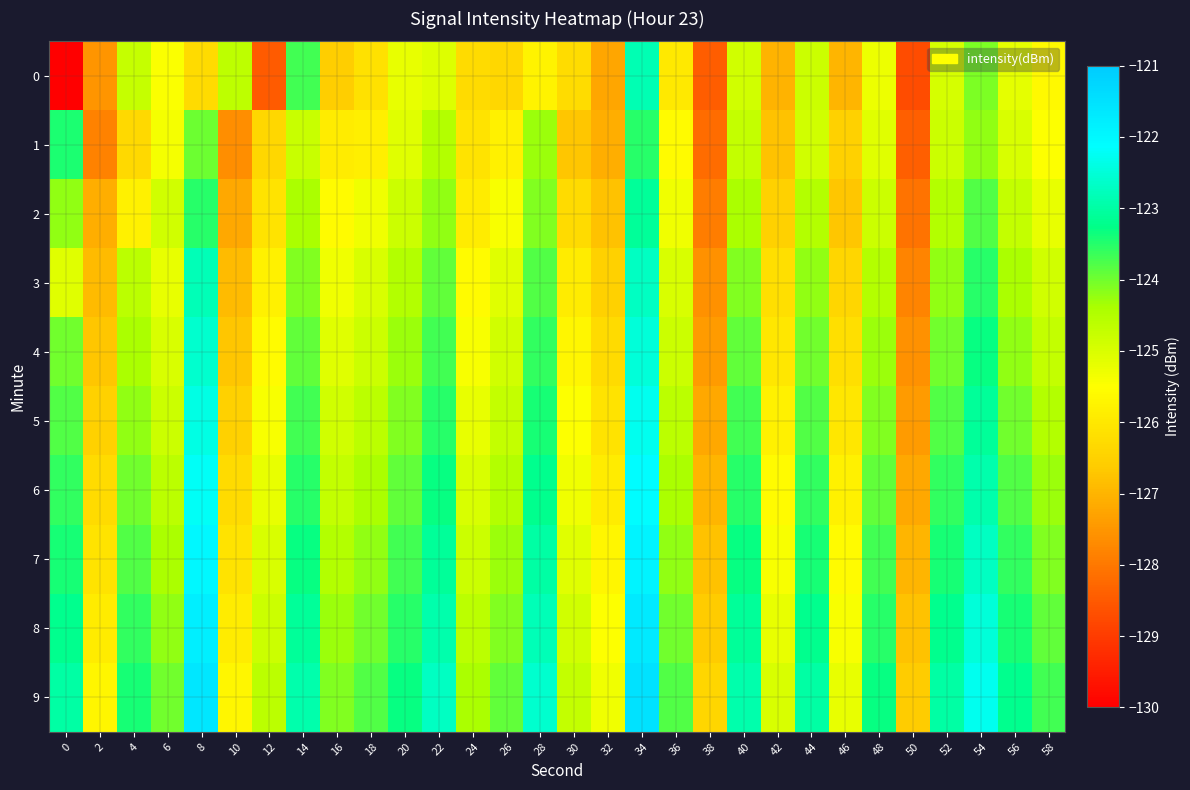

Reading right to left, transcribe all the data shown in this chart.

0: 58=-125.6	56=-125.2	54=-124.1	52=-124.9	50=-128.7	48=-125.3	46=-127.0	44=-124.8	42=-127.0	40=-124.9	38=-128.5	36=-126.0	34=-122.9	32=-127.2	30=-126.3	28=-125.8	26=-126.4	24=-126.3	22=-125.0	20=-125.2	18=-126.2	16=-126.6	14=-123.7	12=-128.5	10=-124.6	8=-126.3	6=-125.5	4=-124.8	2=-127.5	0=-130.0
1: 58=-125.5	56=-125.0	54=-124.2	52=-124.8	50=-128.4	48=-125.1	46=-126.5	44=-124.9	42=-126.8	40=-124.7	38=-128.2	36=-125.6	34=-123.5	32=-127.1	30=-126.7	28=-124.3	26=-125.8	24=-126.1	22=-124.5	20=-125.1	18=-125.9	16=-125.9	14=-124.8	12=-126.4	10=-127.6	8=-124.0	6=-125.4	4=-126.3	2=-127.9	0=-123.4
2: 58=-125.2	56=-124.7	54=-123.8	52=-124.5	50=-128.1	48=-124.8	46=-126.7	44=-124.5	42=-126.5	40=-124.4	38=-127.9	36=-125.3	34=-123.1	32=-126.8	30=-126.3	28=-124.1	26=-125.4	24=-125.9	22=-124.2	20=-124.8	18=-125.3	16=-125.6	14=-124.4	12=-126.1	10=-127.2	8=-123.5	6=-124.9	4=-125.8	2=-127.1	0=-124.2
3: 58=-124.9	56=-124.4	54=-123.5	52=-124.2	50=-127.8	48=-124.5	46=-126.4	44=-124.2	42=-126.2	40=-124.1	38=-127.6	36=-125.0	34=-122.7	32=-126.5	30=-125.9	28=-123.8	26=-125.1	24=-125.6	22=-123.9	20=-124.5	18=-125.0	16=-125.3	14=-124.1	12=-125.8	10=-126.9	8=-122.8	6=-125.2	4=-124.6	2=-126.9	0=-125.1
4: 58=-124.7	56=-124.2	54=-123.3	52=-124.0	50=-127.6	48=-124.3	46=-126.2	44=-124.0	42=-126.0	40=-123.9	38=-127.4	36=-124.8	34=-122.5	32=-126.3	30=-125.7	28=-123.6	26=-124.9	24=-125.4	22=-123.7	20=-124.3	18=-124.8	16=-125.1	14=-123.9	12=-125.6	10=-126.7	8=-122.6	6=-125.0	4=-124.4	2=-126.7	0=-124.0
5: 58=-124.5	56=-124.0	54=-123.1	52=-123.8	50=-127.4	48=-124.1	46=-126.0	44=-123.8	42=-125.8	40=-123.7	38=-127.2	36=-124.6	34=-122.3	32=-126.1	30=-125.5	28=-123.4	26=-124.7	24=-125.2	22=-123.5	20=-124.1	18=-124.6	16=-124.9	14=-123.7	12=-125.4	10=-126.5	8=-122.4	6=-124.8	4=-124.2	2=-126.5	0=-123.8
6: 58=-124.3	56=-123.8	54=-122.9	52=-123.6	50=-127.2	48=-123.9	46=-125.8	44=-123.6	42=-125.6	40=-123.5	38=-127.0	36=-124.4	34=-122.1	32=-125.9	30=-125.3	28=-123.2	26=-124.5	24=-125.0	22=-123.3	20=-123.9	18=-124.4	16=-124.7	14=-123.5	12=-125.2	10=-126.3	8=-122.2	6=-124.6	4=-124.0	2=-126.3	0=-123.6
7: 58=-124.1	56=-123.6	54=-122.7	52=-123.4	50=-127.0	48=-123.7	46=-125.6	44=-123.4	42=-125.4	40=-123.3	38=-126.8	36=-124.2	34=-121.9	32=-125.7	30=-125.1	28=-123.0	26=-124.3	24=-124.8	22=-123.1	20=-123.7	18=-124.2	16=-124.5	14=-123.3	12=-125.0	10=-126.1	8=-122.0	6=-124.4	4=-123.8	2=-126.1	0=-123.4
8: 58=-123.9	56=-123.4	54=-122.5	52=-123.2	50=-126.8	48=-123.5	46=-125.4	44=-123.2	42=-125.2	40=-123.1	38=-126.6	36=-124.0	34=-121.7	32=-125.5	30=-124.9	28=-122.8	26=-124.1	24=-124.6	22=-122.9	20=-123.5	18=-124.0	16=-124.3	14=-123.1	12=-124.8	10=-125.9	8=-121.8	6=-124.2	4=-123.6	2=-125.9	0=-123.2
9: 58=-123.7	56=-123.2	54=-122.3	52=-123.0	50=-126.6	48=-123.3	46=-125.2	44=-123.0	42=-125.0	40=-122.9	38=-126.4	36=-123.8	34=-121.5	32=-125.3	30=-124.7	28=-122.6	26=-123.9	24=-124.4	22=-122.7	20=-123.3	18=-123.8	16=-124.1	14=-122.9	12=-124.6	10=-125.7	8=-121.6	6=-124.0	4=-123.4	2=-125.7	0=-123.0